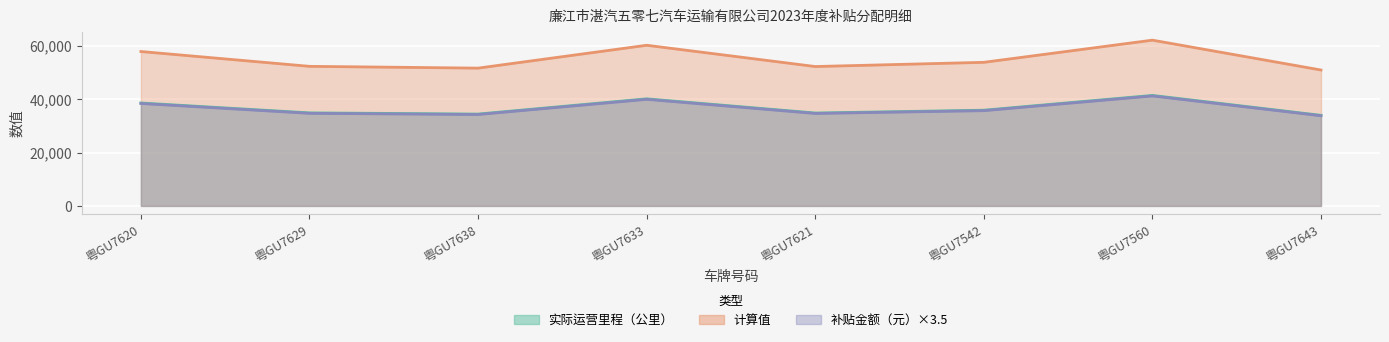

What is the difference between the maximum and minimum values in the 计算值 series?

11195.6